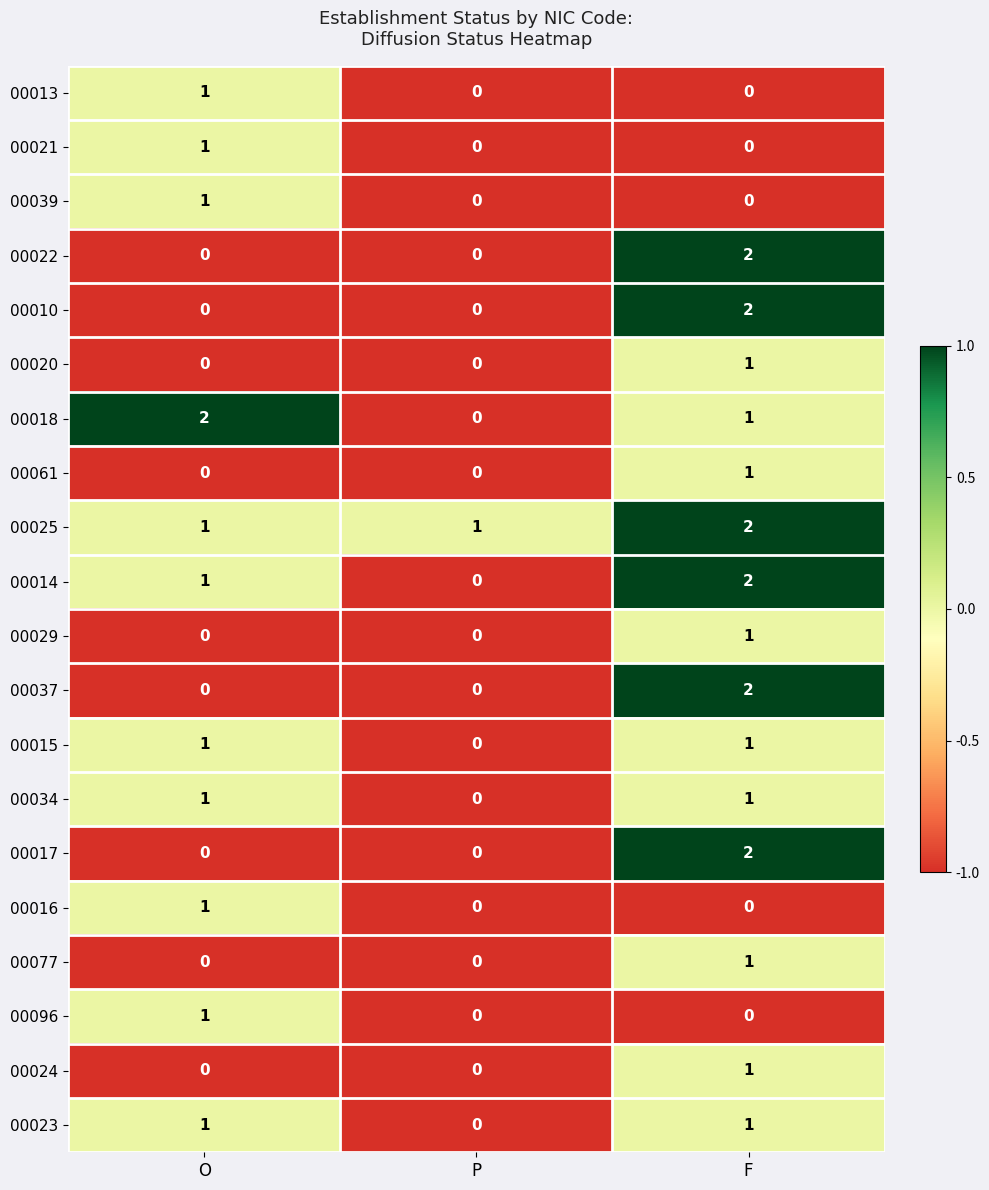

Count the 00014 values in the range 0 to 2.

3